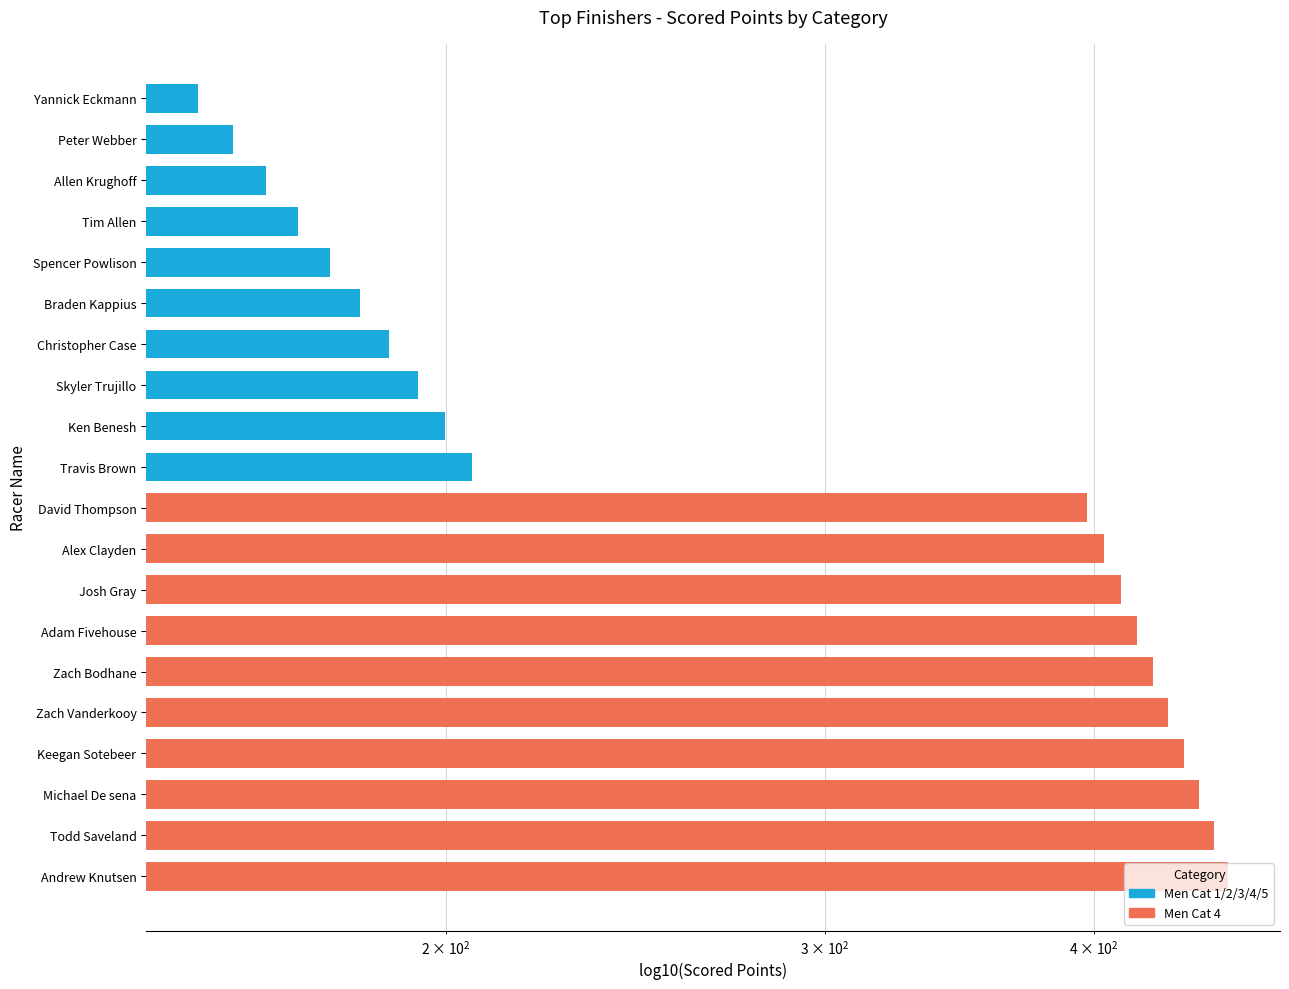

Is the value of Men Cat 4 at 5 greater than the value of Men Cat 1/2/3/4/5 at 6?

Yes